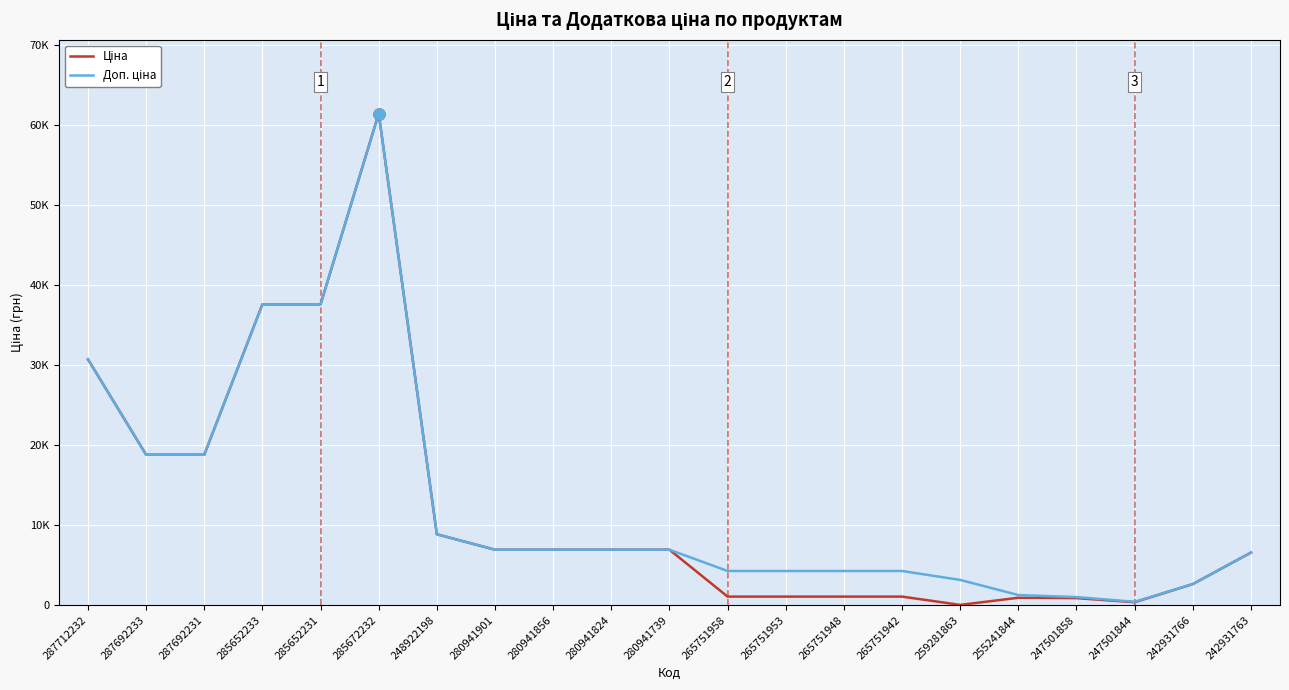

Which series has the widest spread of values?

Ціна